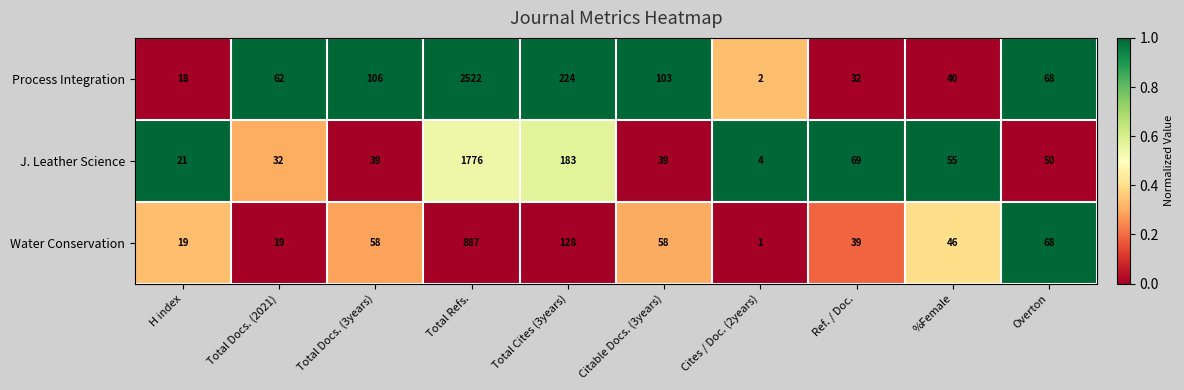

Reading right to left, transcribe all the data shown in this chart.

Process Integration: 68	40	32	2	103	224	2522	106	62	18
J. Leather Science: 50	55	69	4	39	183	1776	39	32	21
Water Conservation: 68	46	39	1	58	128	887	58	19	19